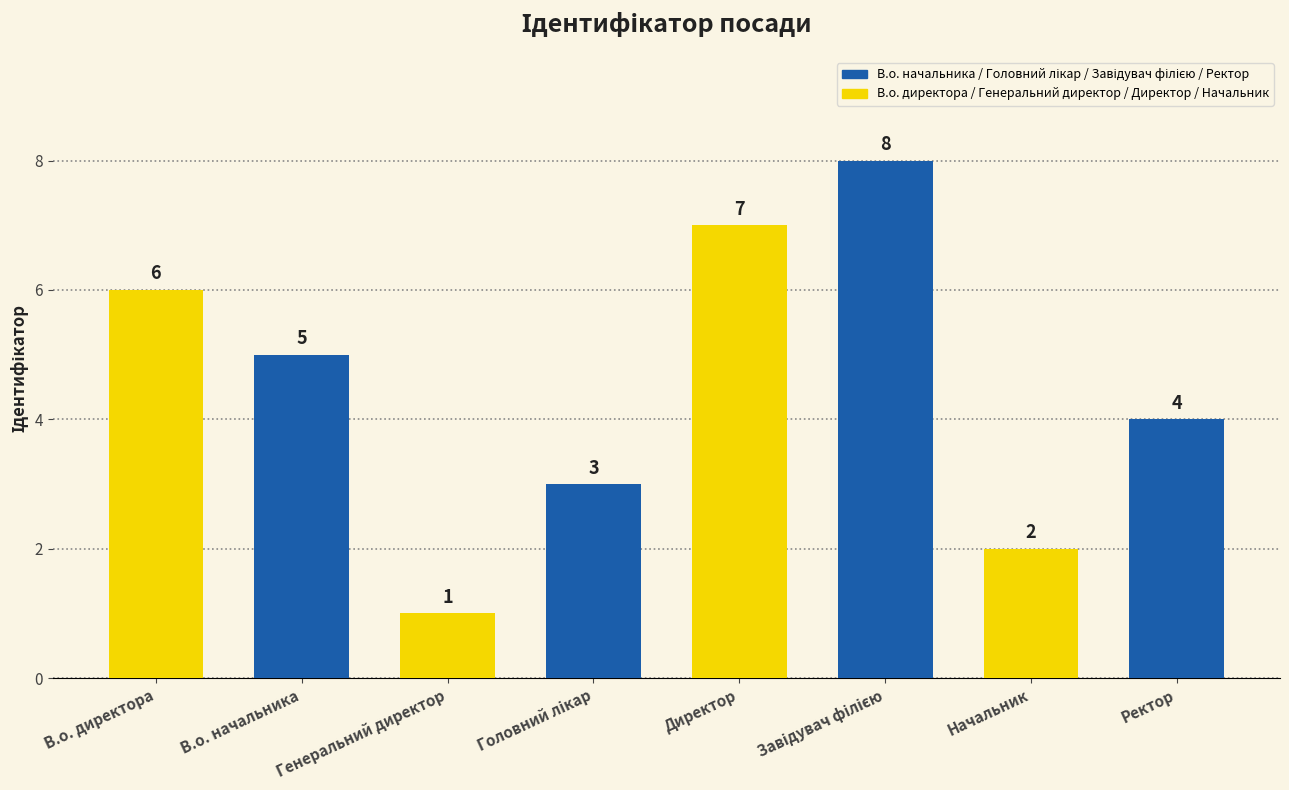

What is the value of the 5th bar from the left?

7